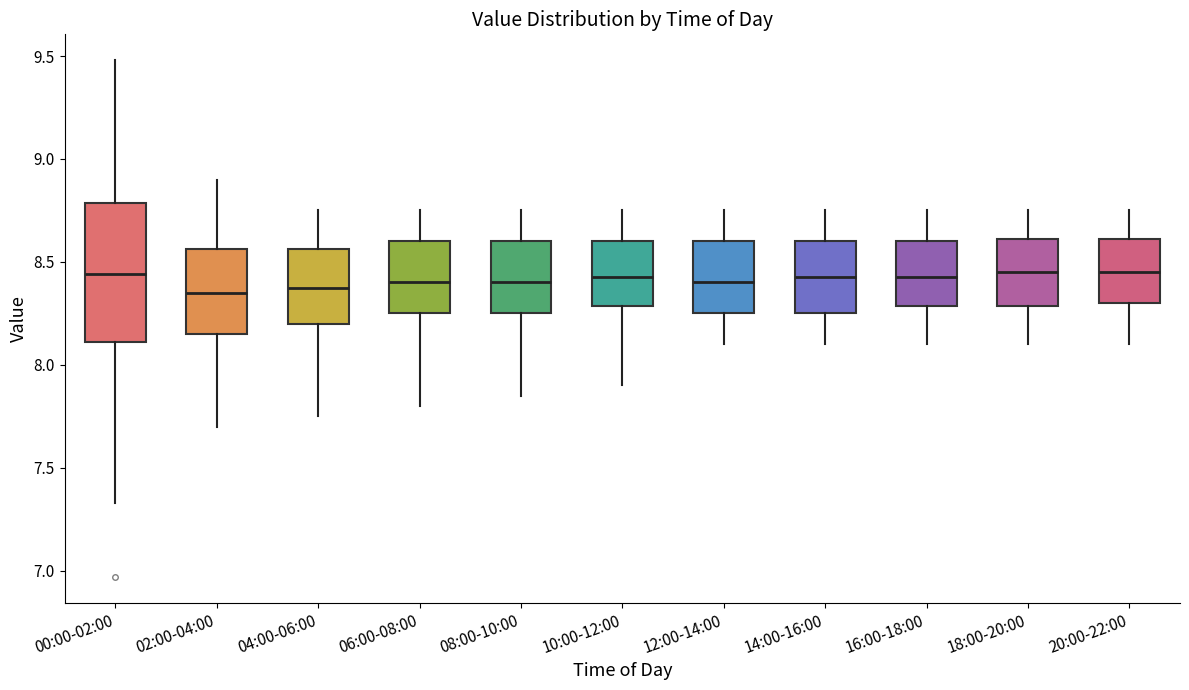

Reading left to right, read every box against the y-axis: the position of its median line, the range the box covers, and the ends of its whiskers. The values are not printed on the chart, so give them approximately, as read against the axis.

00:00-02:00: median 8.45, box 8.10 to 8.80, whiskers 7.35 to 9.50
02:00-04:00: median 8.35, box 8.15 to 8.55, whiskers 7.70 to 8.90
04:00-06:00: median 8.40, box 8.20 to 8.55, whiskers 7.75 to 8.75
06:00-08:00: median 8.40, box 8.25 to 8.60, whiskers 7.80 to 8.75
08:00-10:00: median 8.40, box 8.25 to 8.60, whiskers 7.85 to 8.75
10:00-12:00: median 8.45, box 8.30 to 8.60, whiskers 7.90 to 8.75
12:00-14:00: median 8.40, box 8.25 to 8.60, whiskers 8.10 to 8.75
14:00-16:00: median 8.45, box 8.25 to 8.60, whiskers 8.10 to 8.75
16:00-18:00: median 8.45, box 8.30 to 8.60, whiskers 8.10 to 8.75
18:00-20:00: median 8.45, box 8.30 to 8.60, whiskers 8.10 to 8.75
20:00-22:00: median 8.45, box 8.30 to 8.60, whiskers 8.10 to 8.75